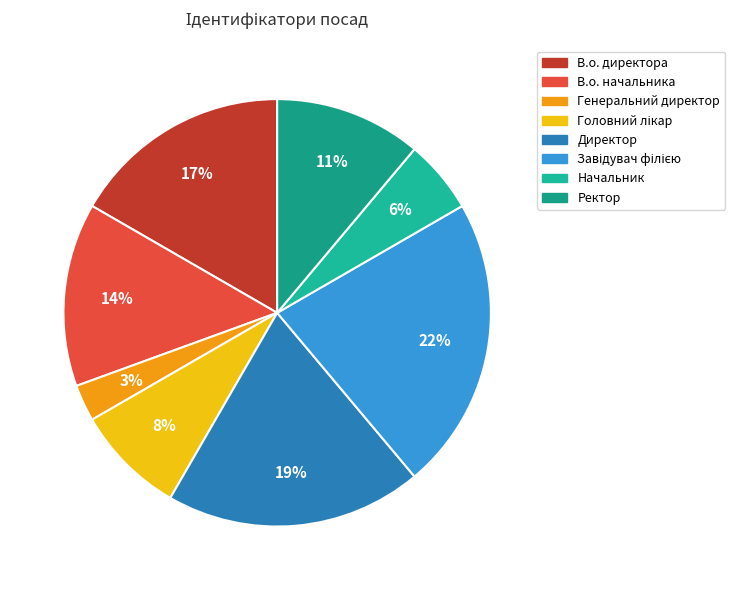

To the nearest percent, what portion does В.о. директора represent?

17%